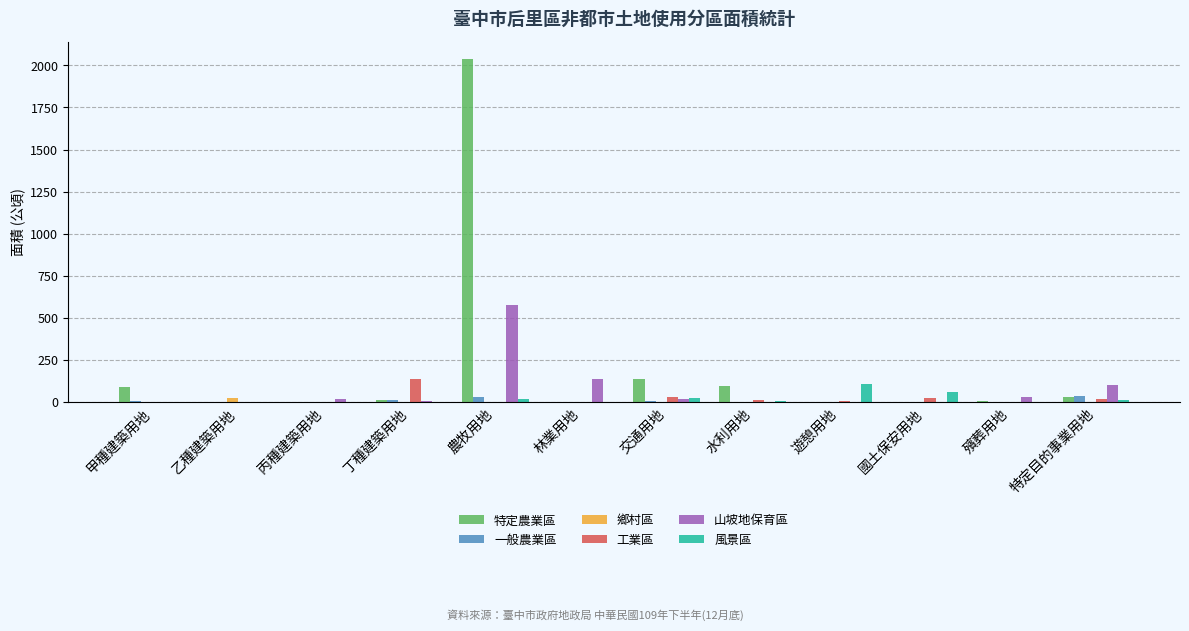

The value of 特定農業區 at 農牧用地 is 3424.6. True or false?

False